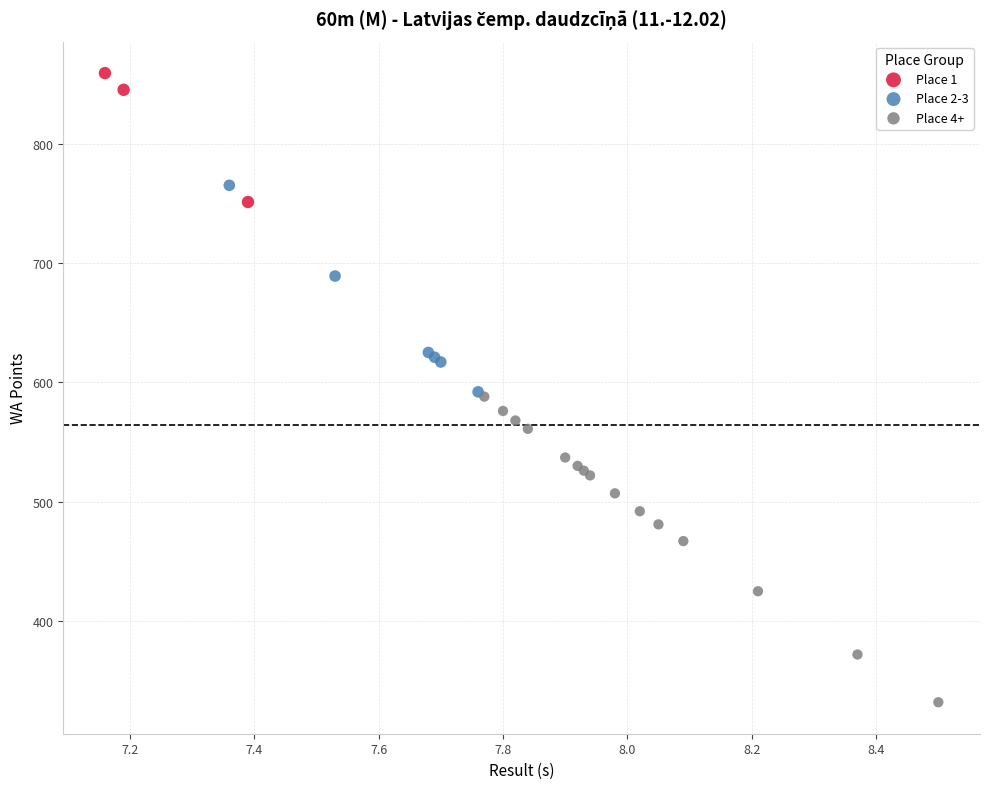

Which series has the widest spread of Y values?

Place 4+